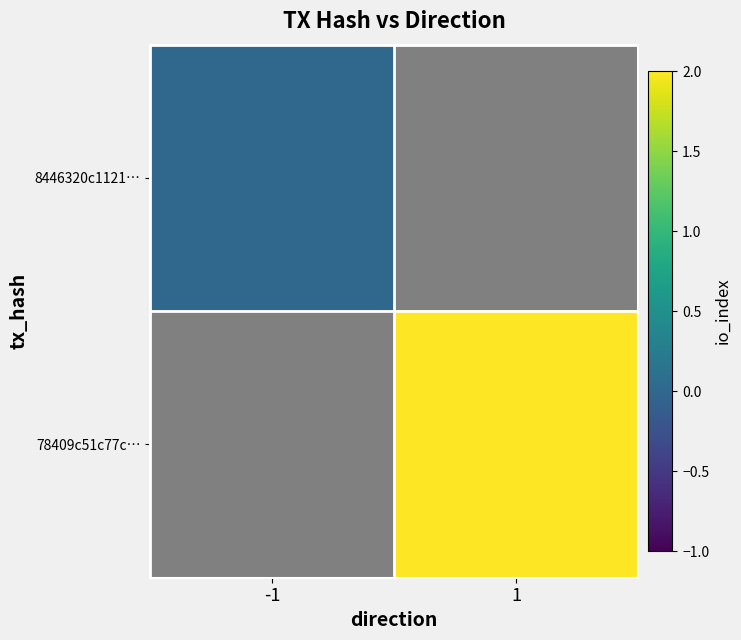

How many series are shown in this chart?

2